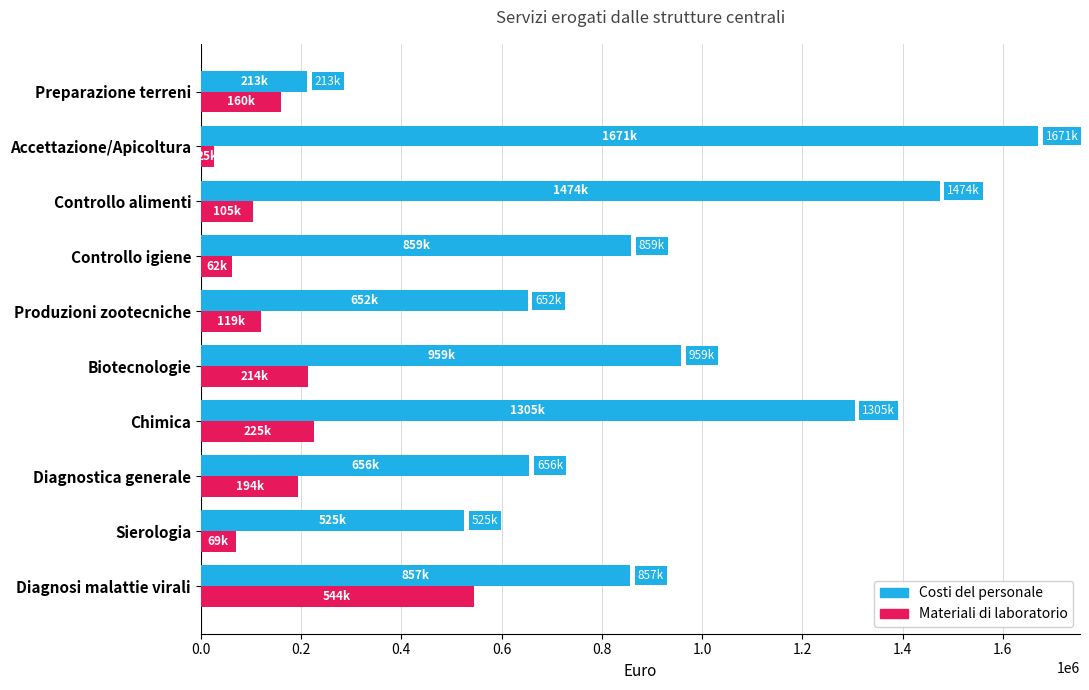

What is the maximum value for Costi del personale?

1670565.0